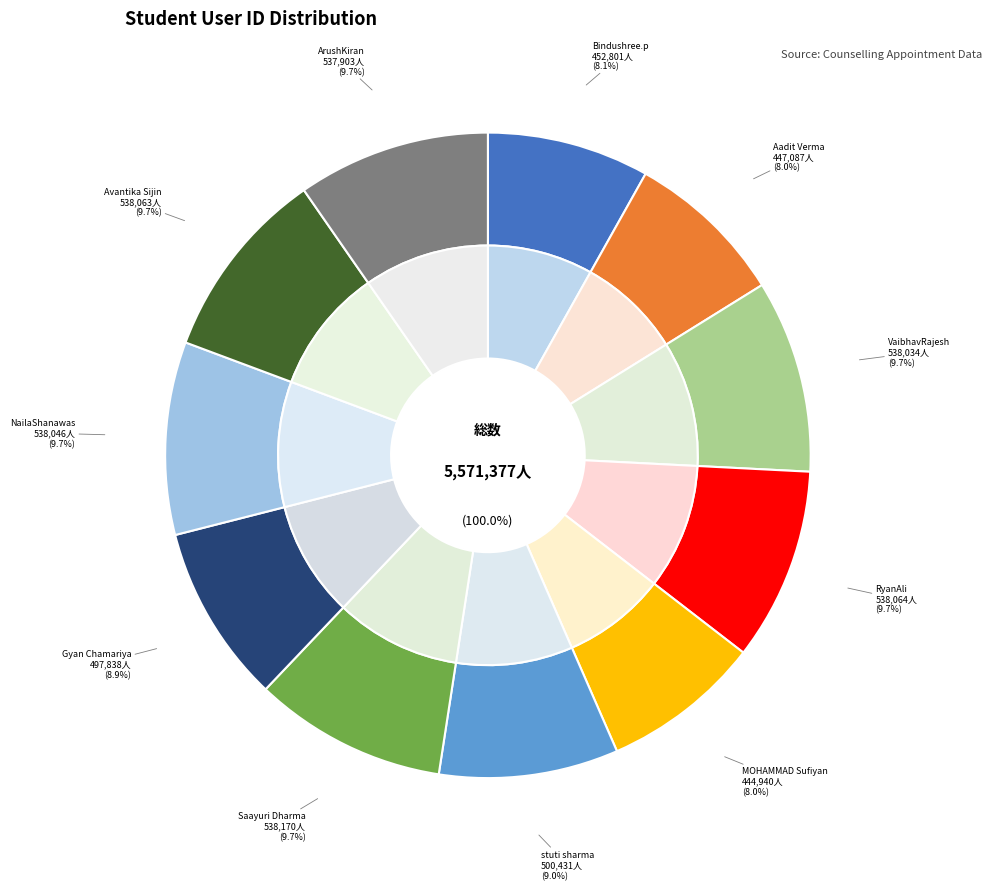

What percentage do VaibhavRajesh and stuti sharma together represent?

18.6%